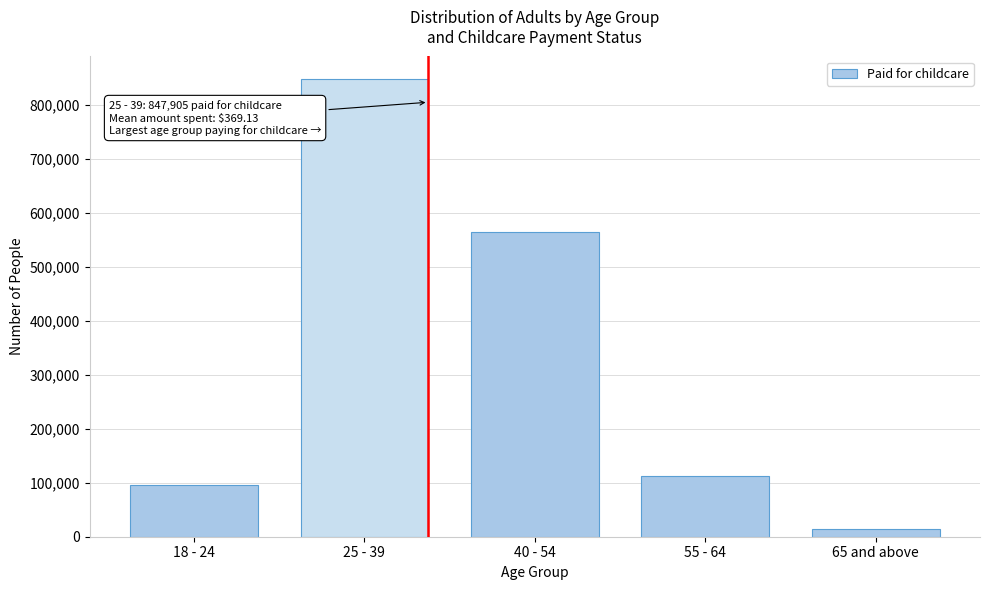

Reading left to right, extract all data points from this chart.

95177	847905	564890	112338	15068